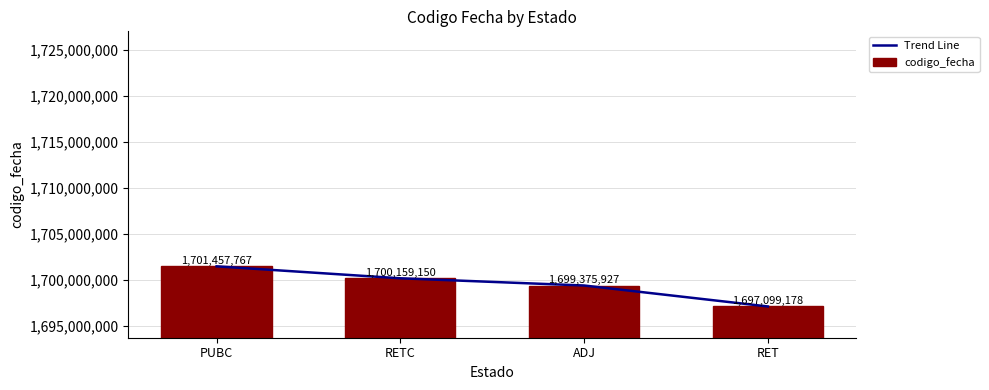

What is the label of the 1st bar from the right?

RET